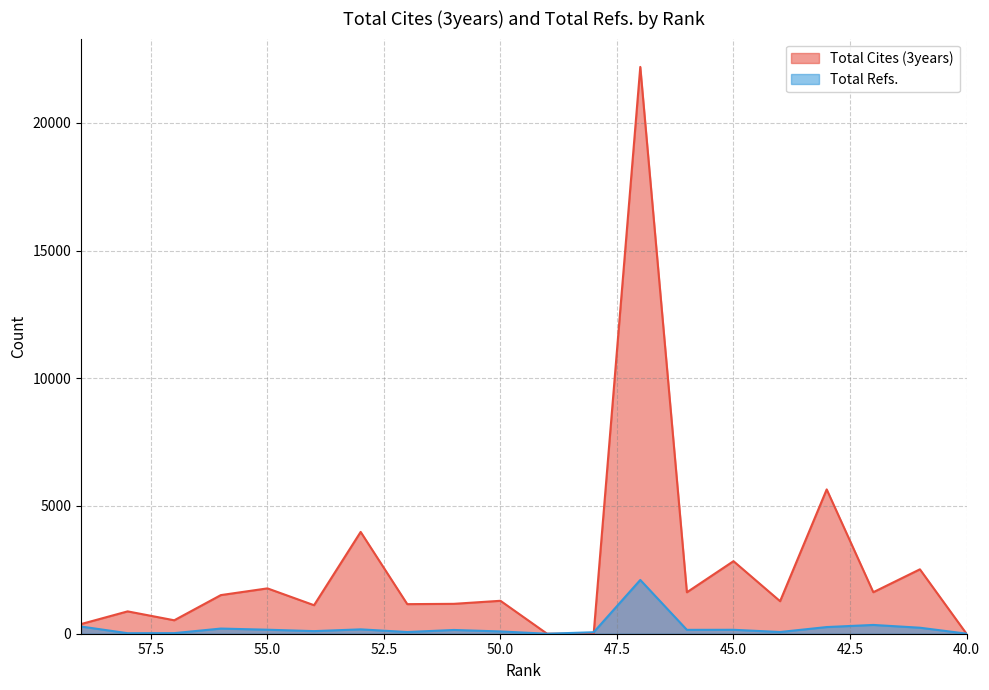

What is the sum of all Total Refs. values?

4638